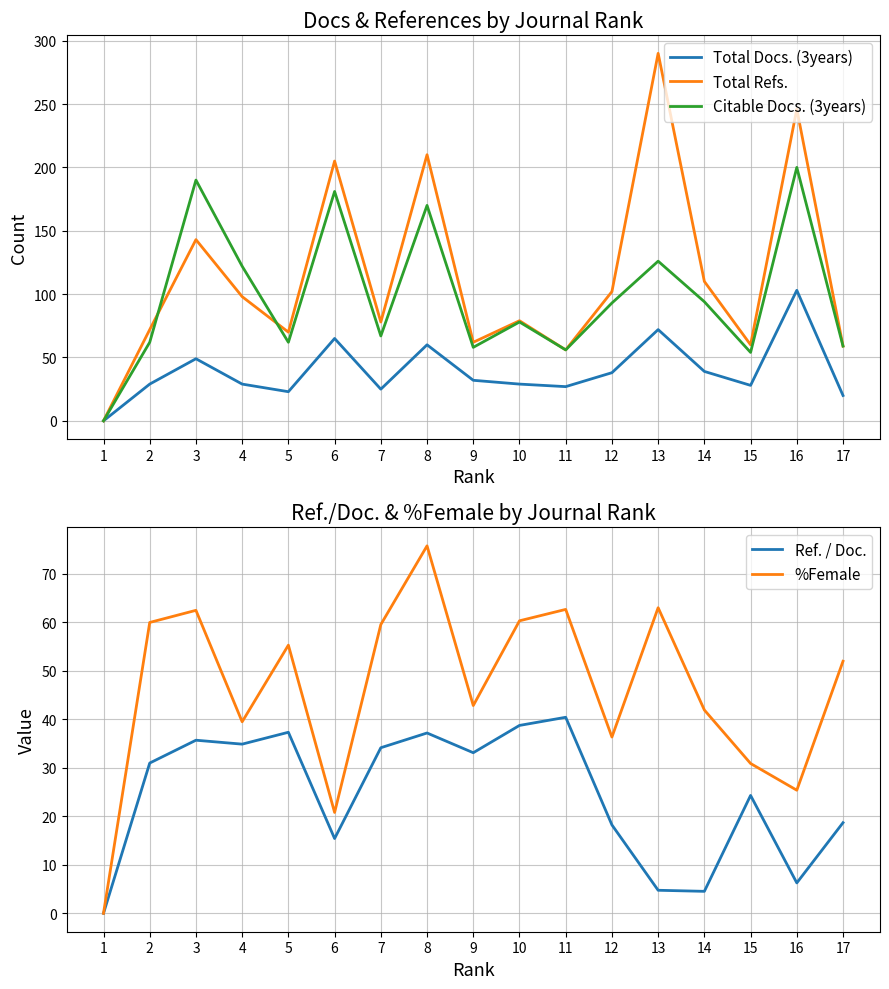

How many values in the %Female series are below 52?

8